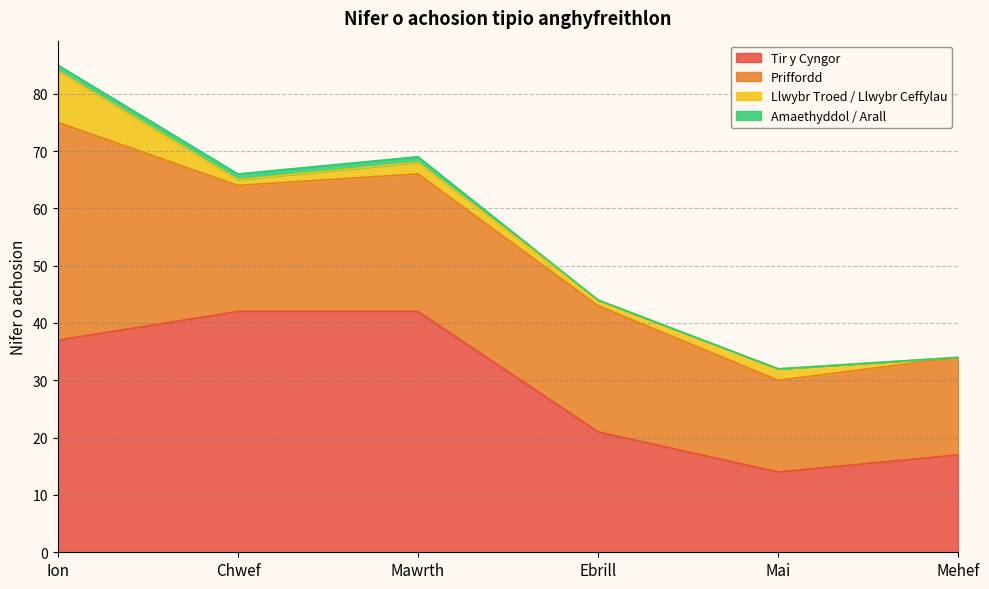

How many data points in Tir y Cyngor are above 37?

2